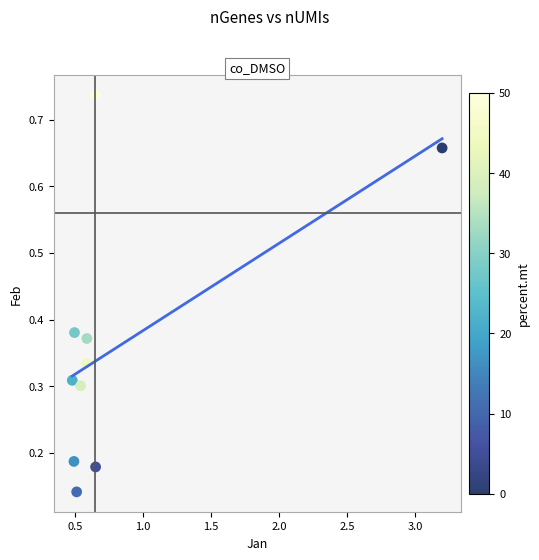

What is the average X value?

0.8